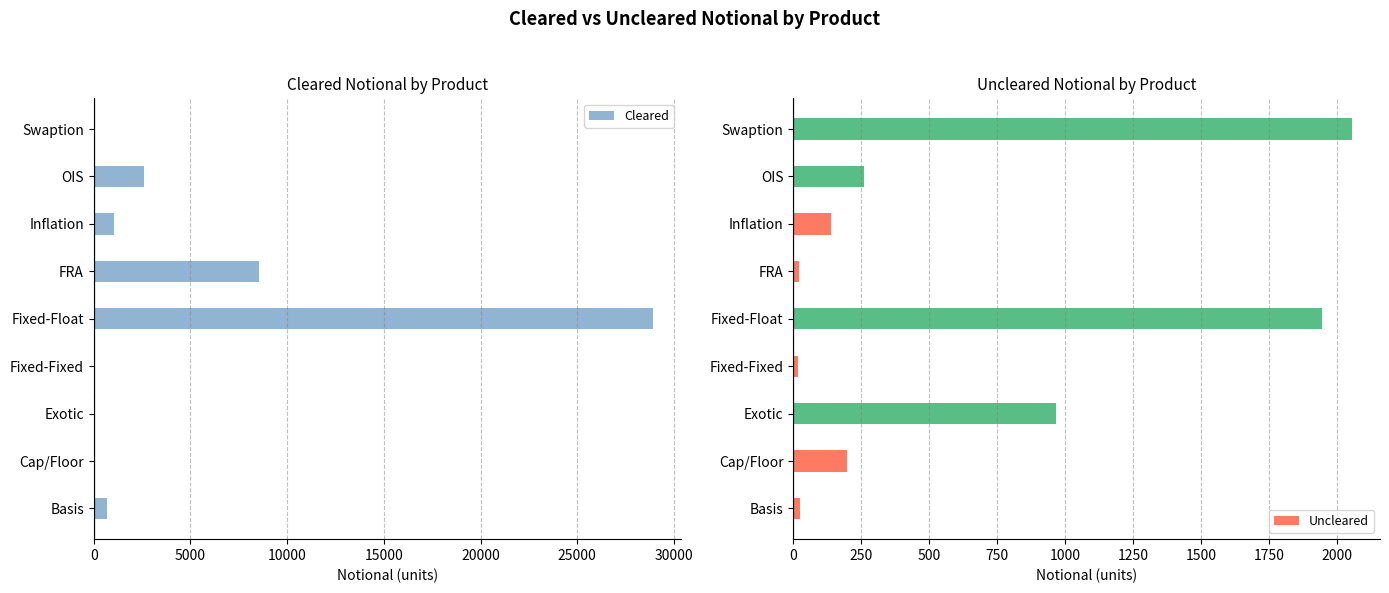

The Cleared series shows 2623 at OIS. True or false?

True